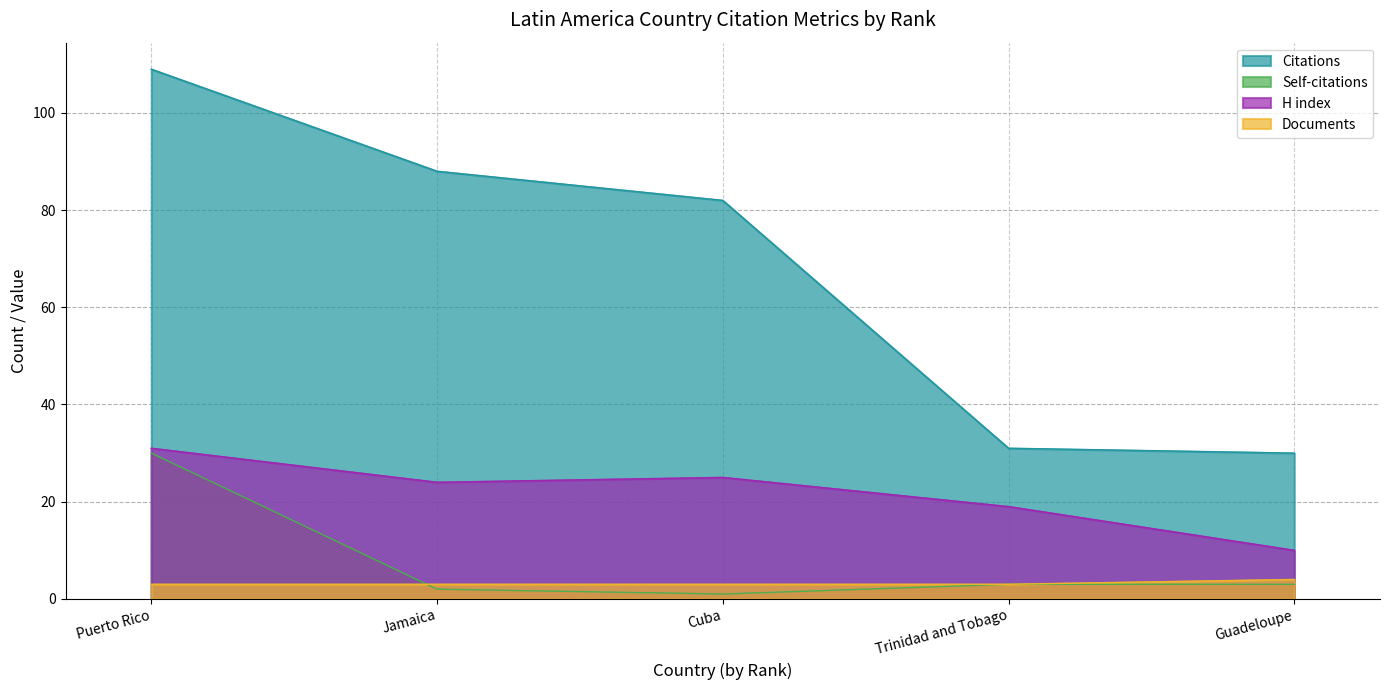

Between Cuba and Jamaica, which is larger?

Jamaica